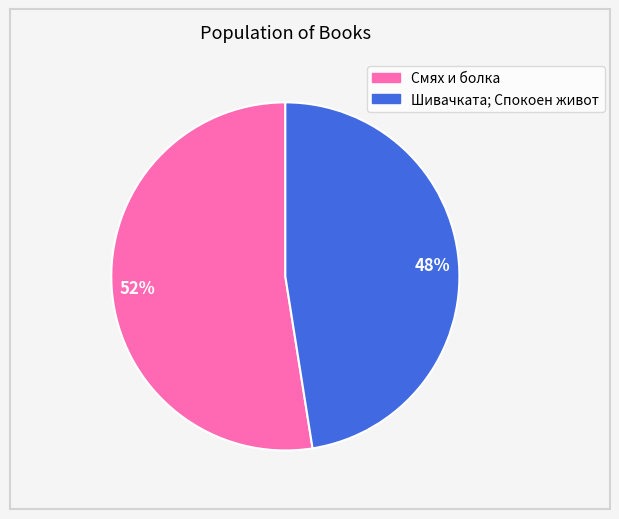

Do Шивачката; Спокоен живот and Смях и болка together represent more than half of the pie?

Yes